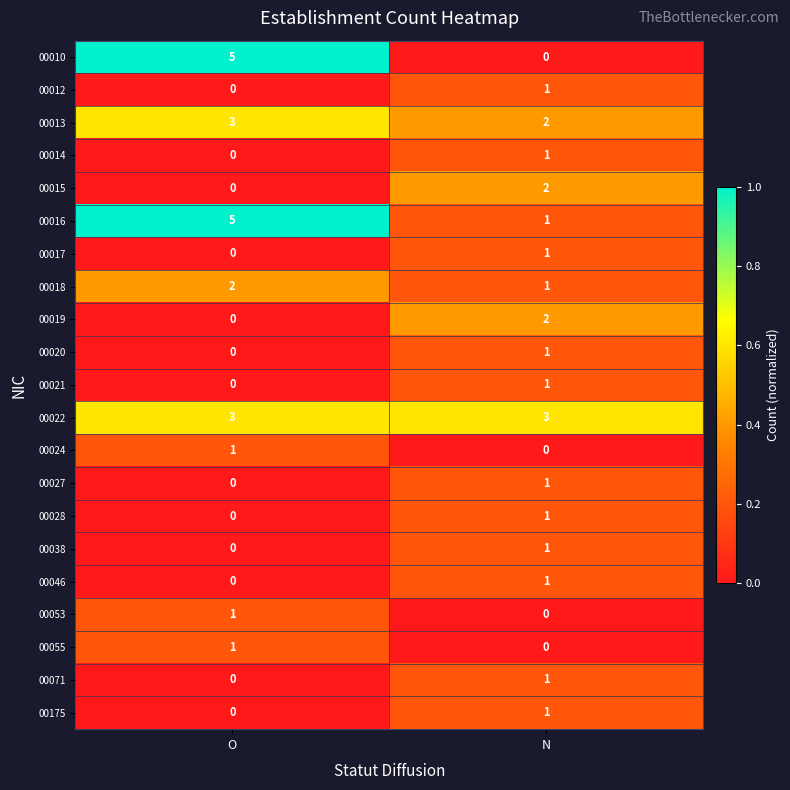

Which series has the largest range (max minus min)?

00010